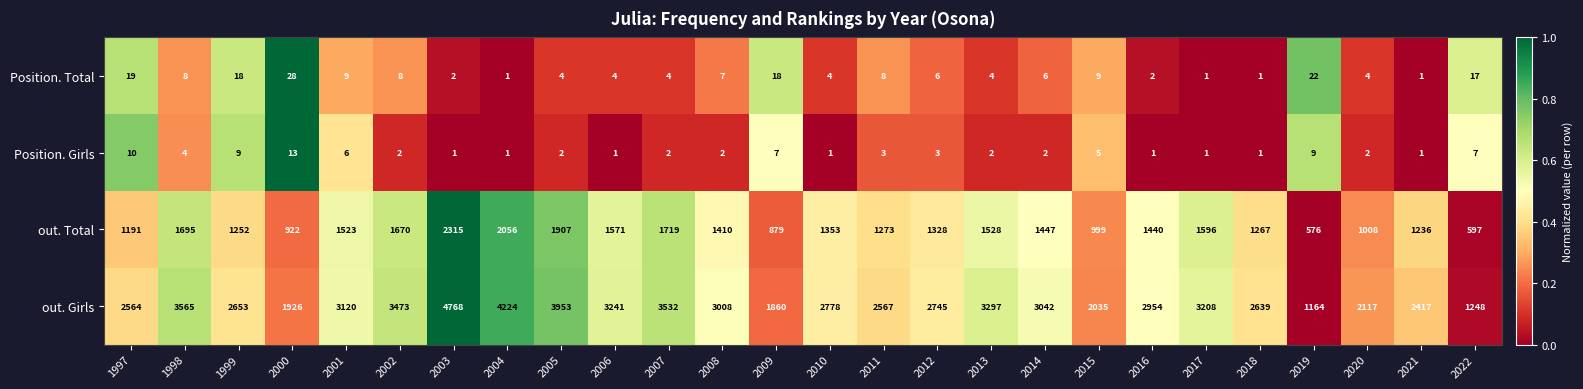

At 2009, list the series in order from smallest to largest.

Position. Girls, Position. Total, out. Total, out. Girls